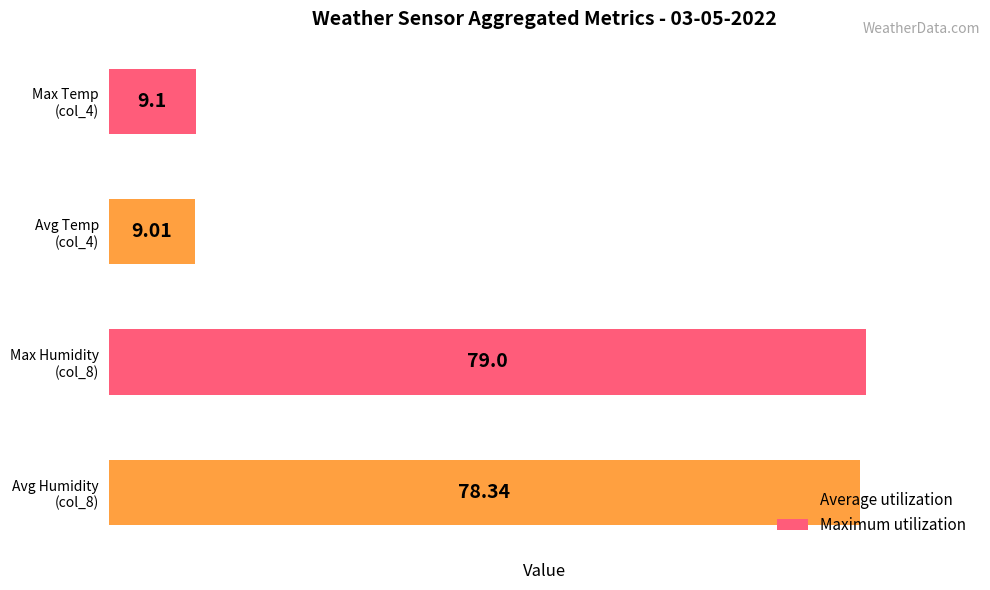

What is the difference between the second highest and minimum values?

69.3